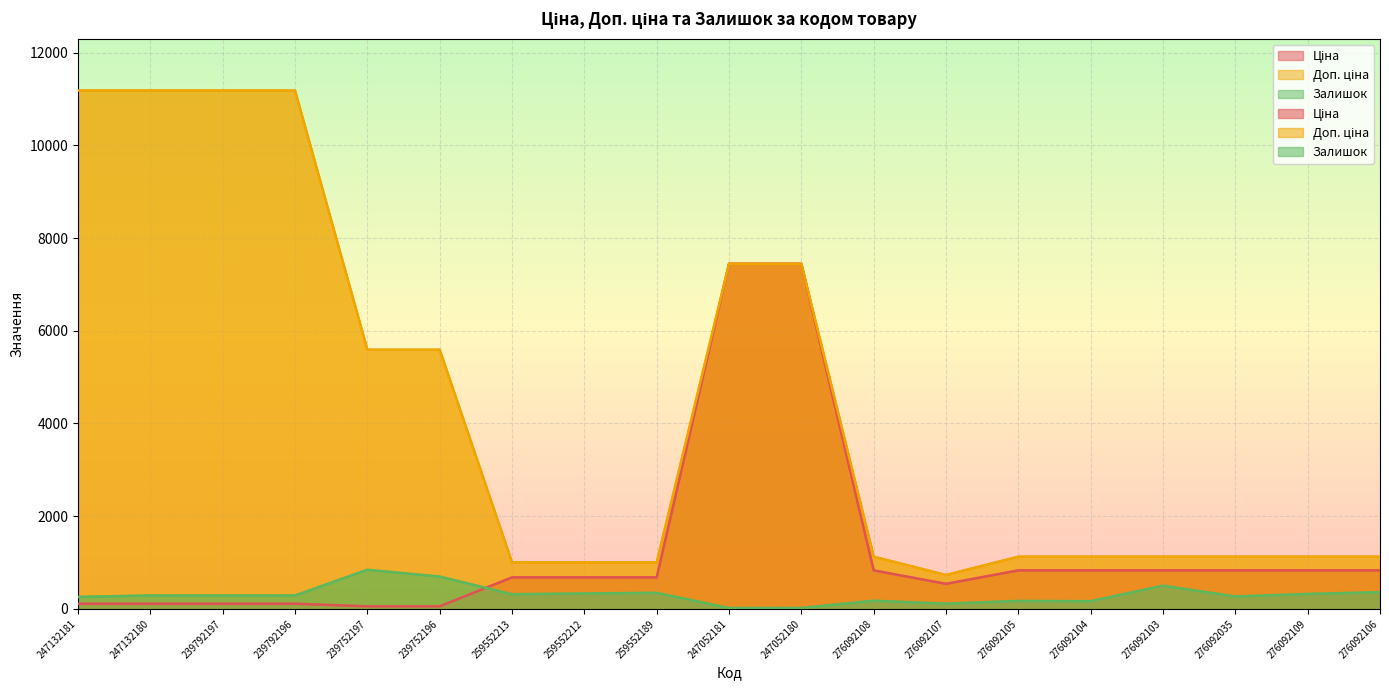

In Залишок, how many points are lower than both neighbors (excluding endpoints)?

6